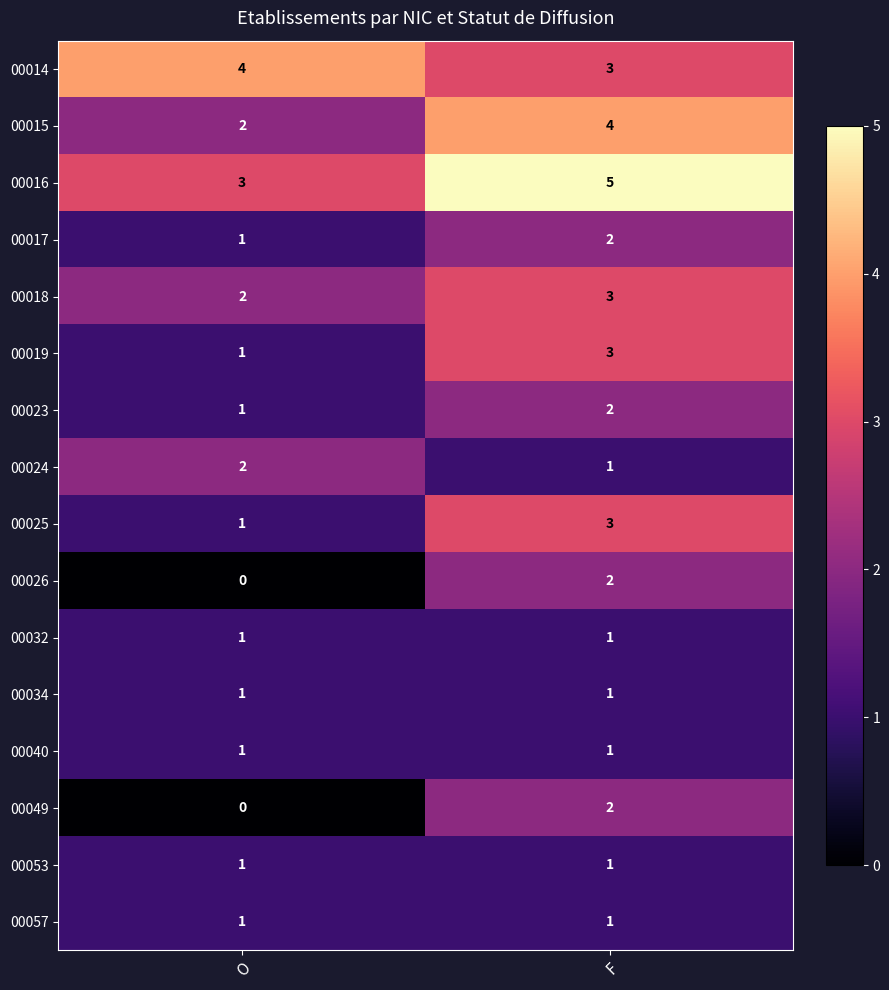

Is the value of 00049 at F greater than the value of 00014 at F?

No